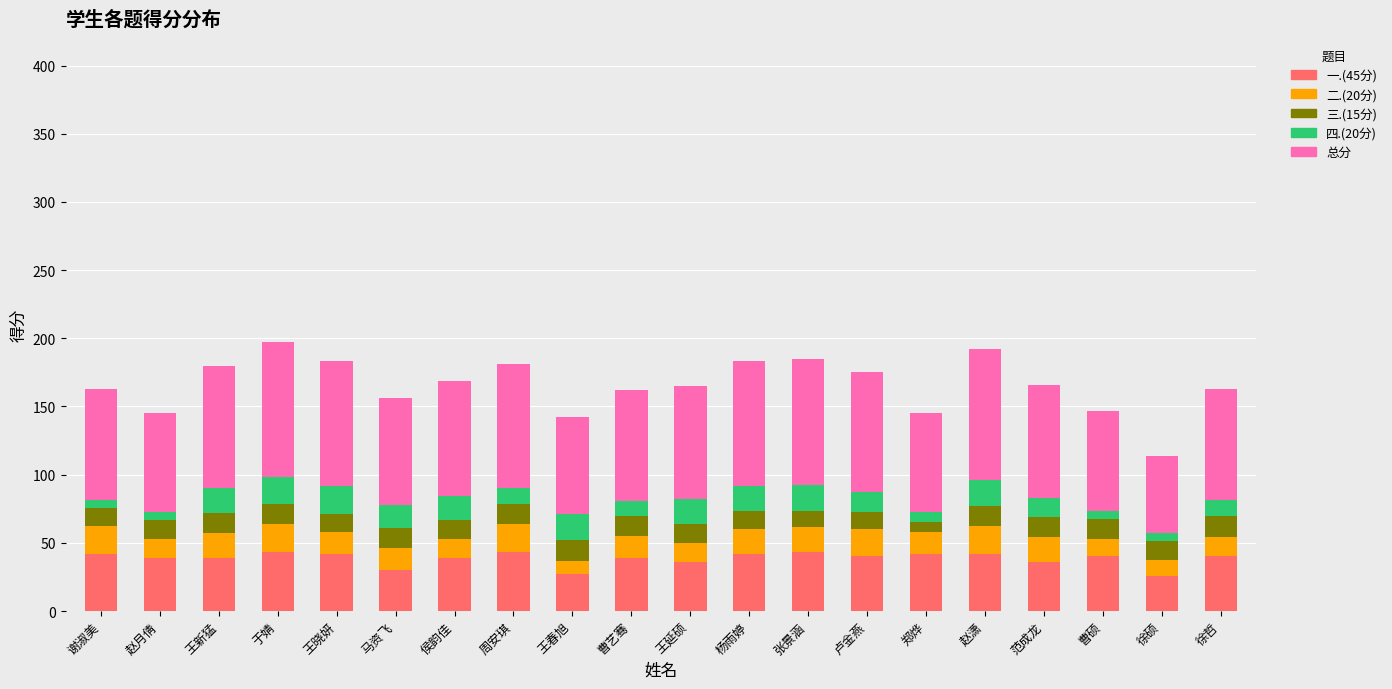

The value of 一.(45分) at 王晓妍 is 18.3. True or false?

False